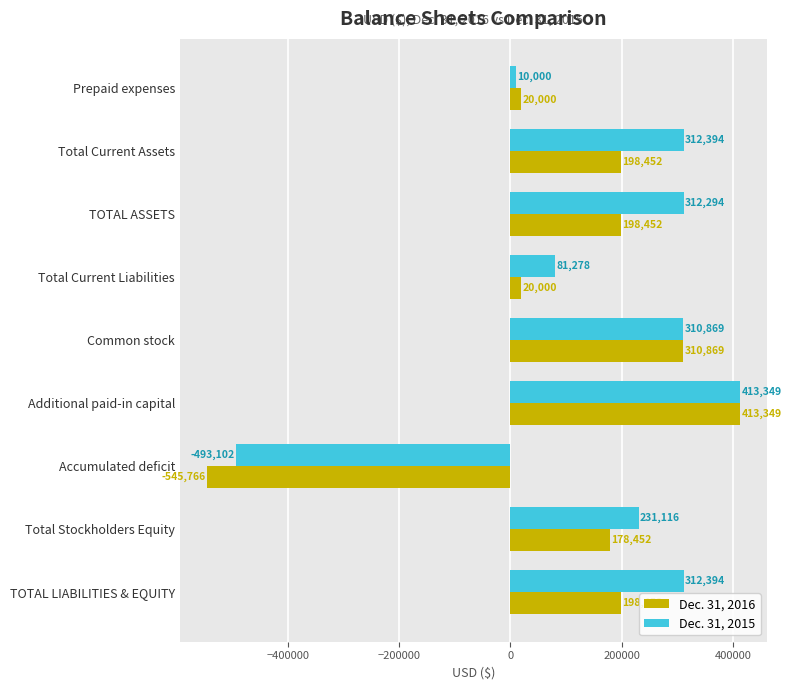

The value of Dec. 31, 2016 at Common stock is 122124. True or false?

False